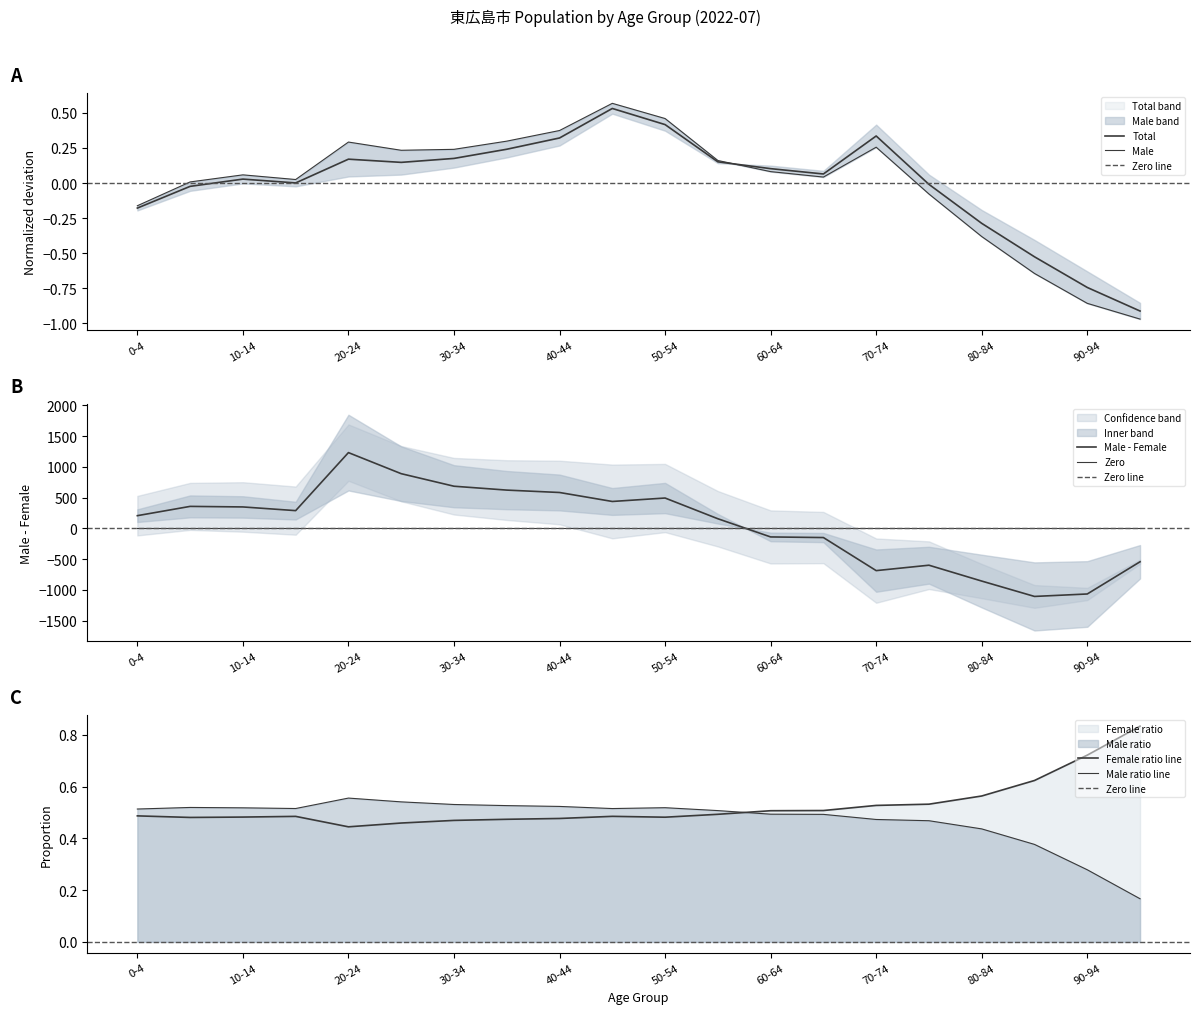

How many data points in Total are above 0?

13